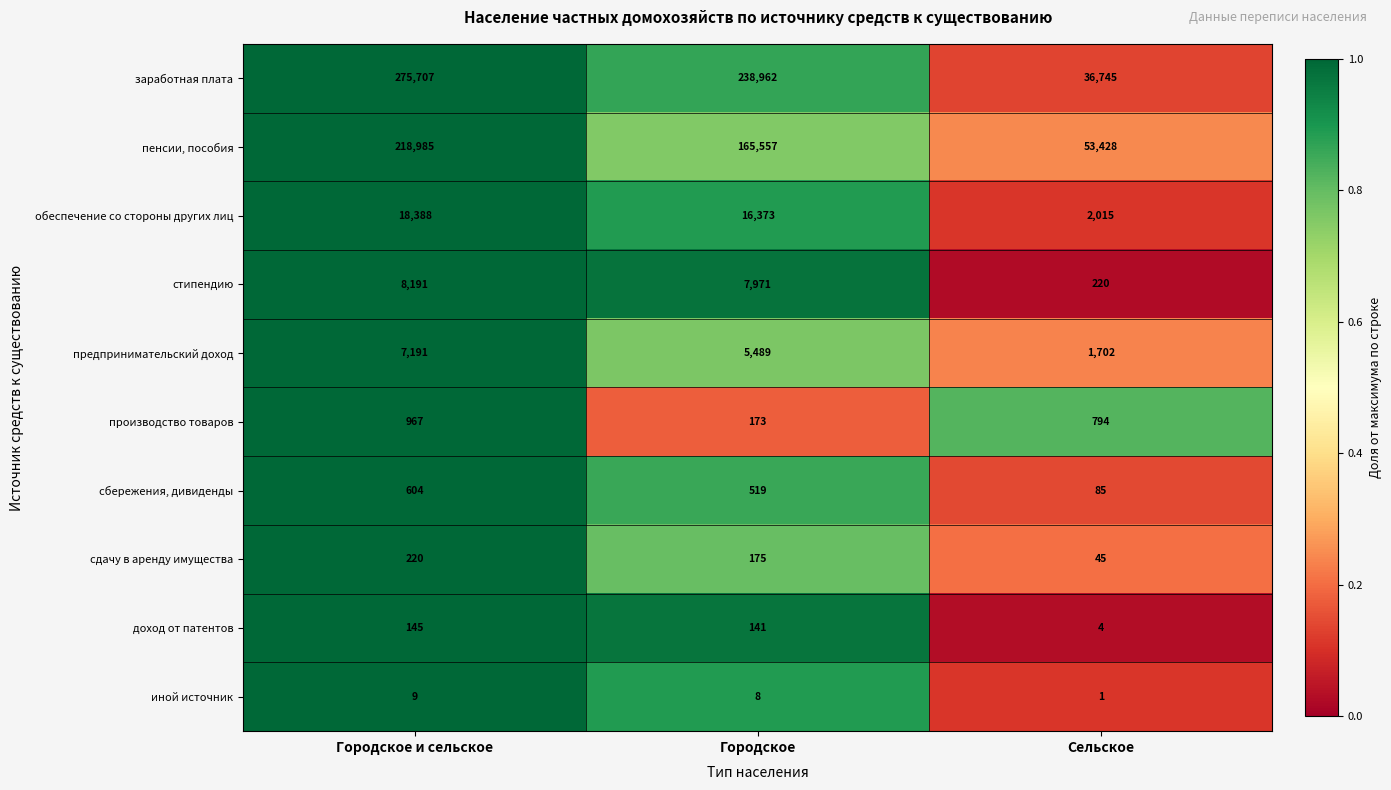

At which category is the sum across all series the highest?

Городское и сельское